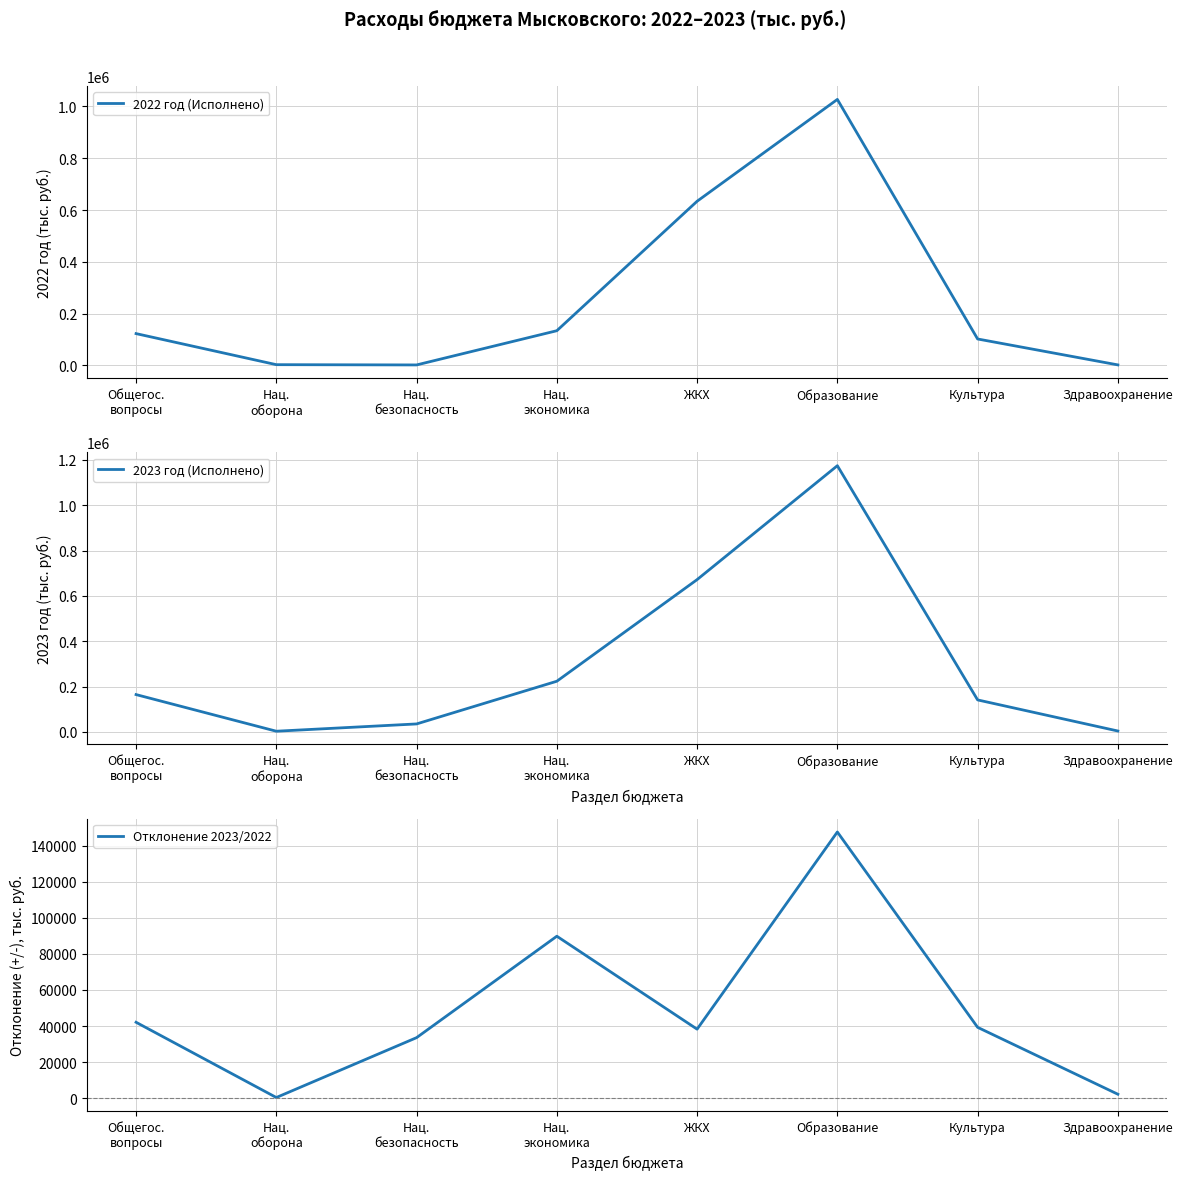

What are all the series names shown in the legend?

2022 год (Исполнено), 2023 год (Исполнено), Отклонение 2023/2022